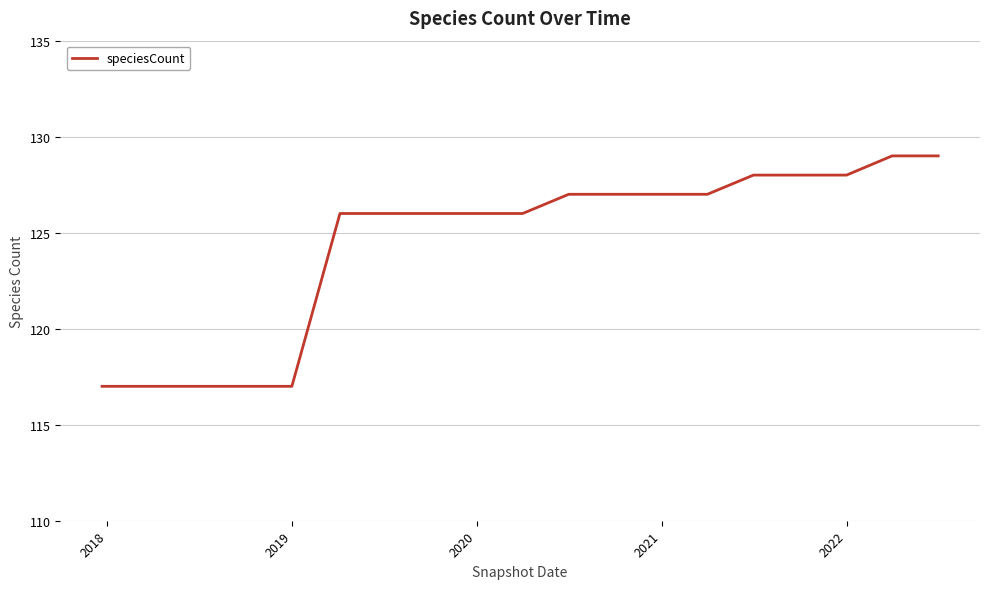

What is the maximum value shown in the chart?

129